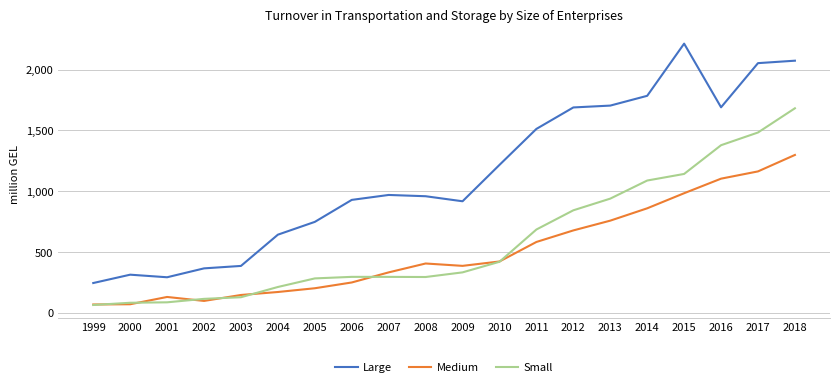

The value of Large at 2007 is 969.7. True or false?

True